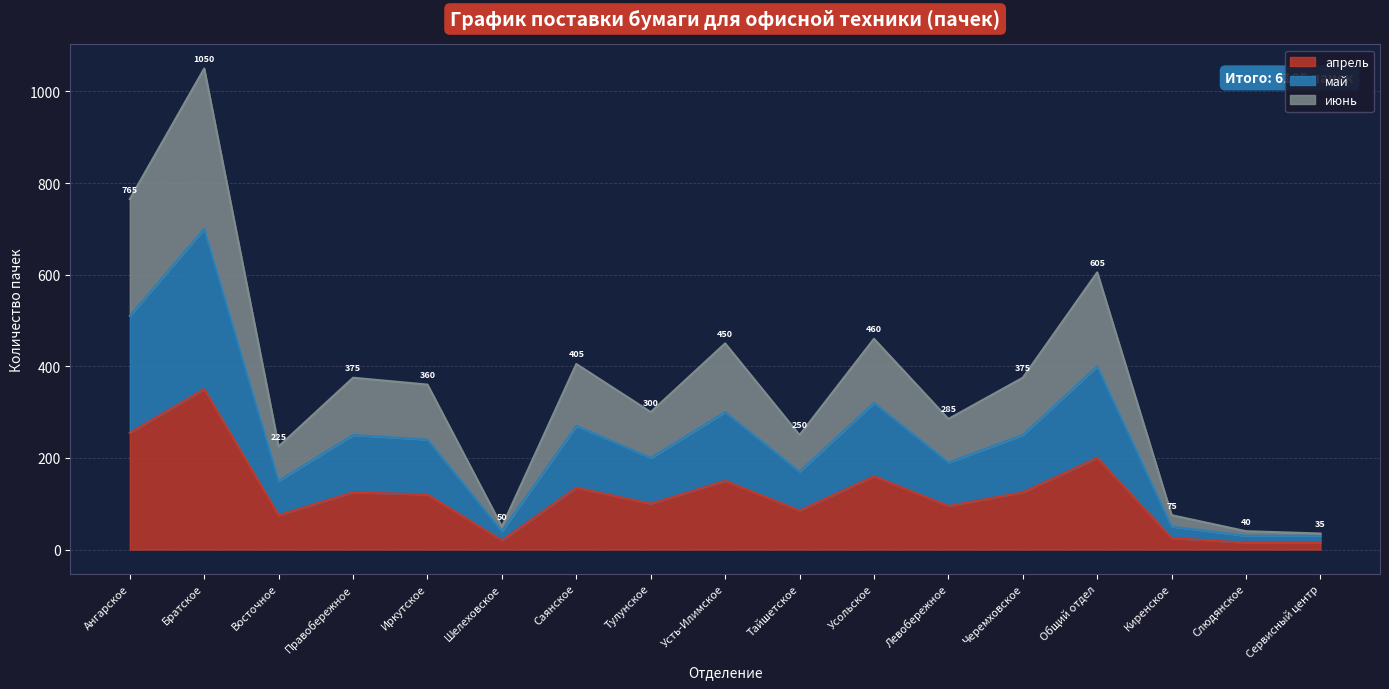

What is the label of the 14th point from the left?

Общий отдел